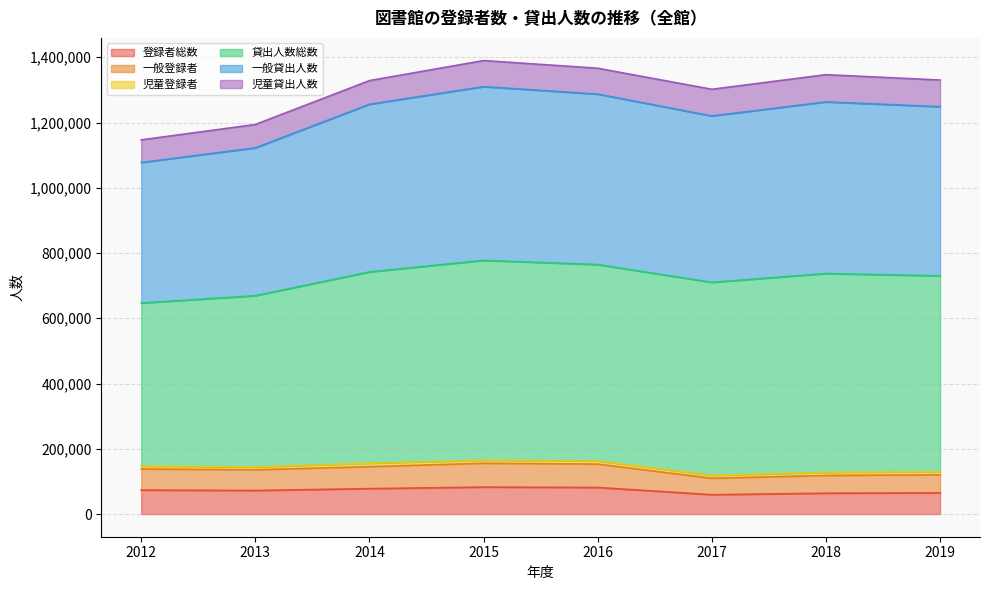

How many interior local peaks does the 一般貸出人数 series have?

2